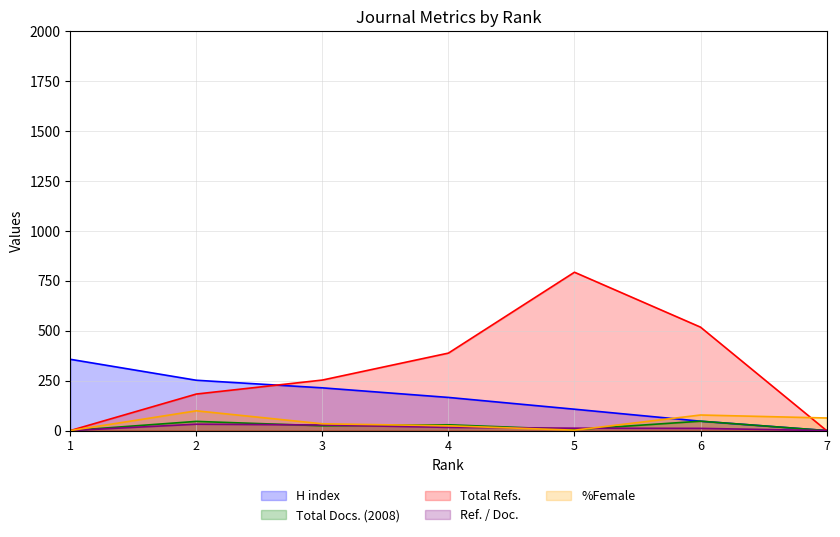

What is the difference between the Ref. / Doc. values at 5 and 7?

12